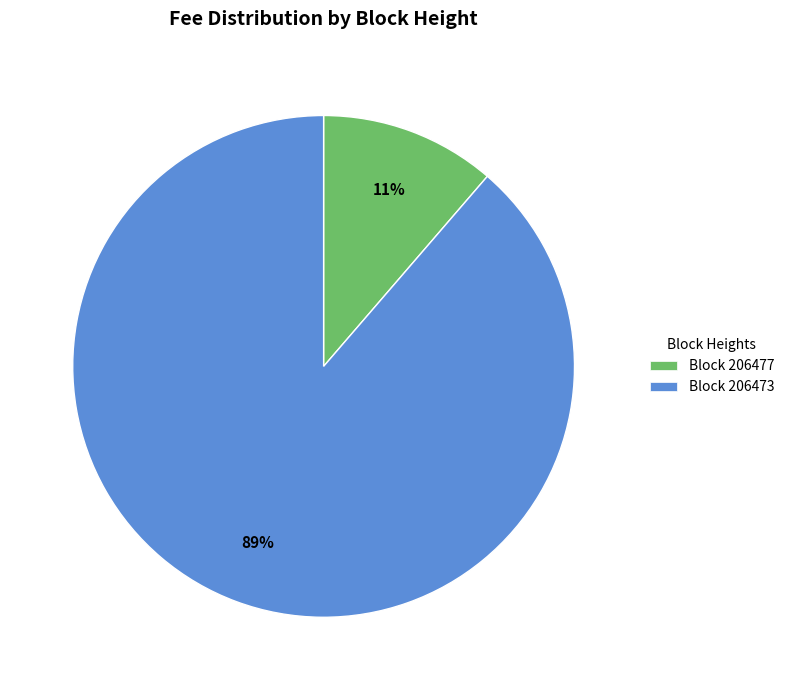

Combined, do Block 206473 and Block 206477 account for over 50%?

Yes